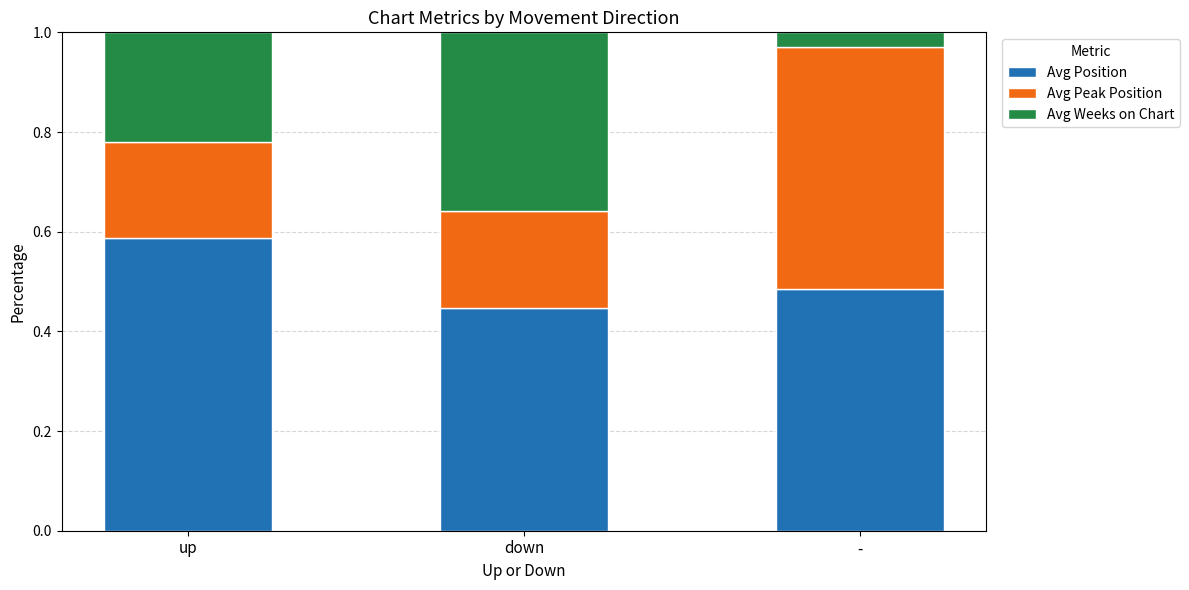

How many bars are there in total?

3